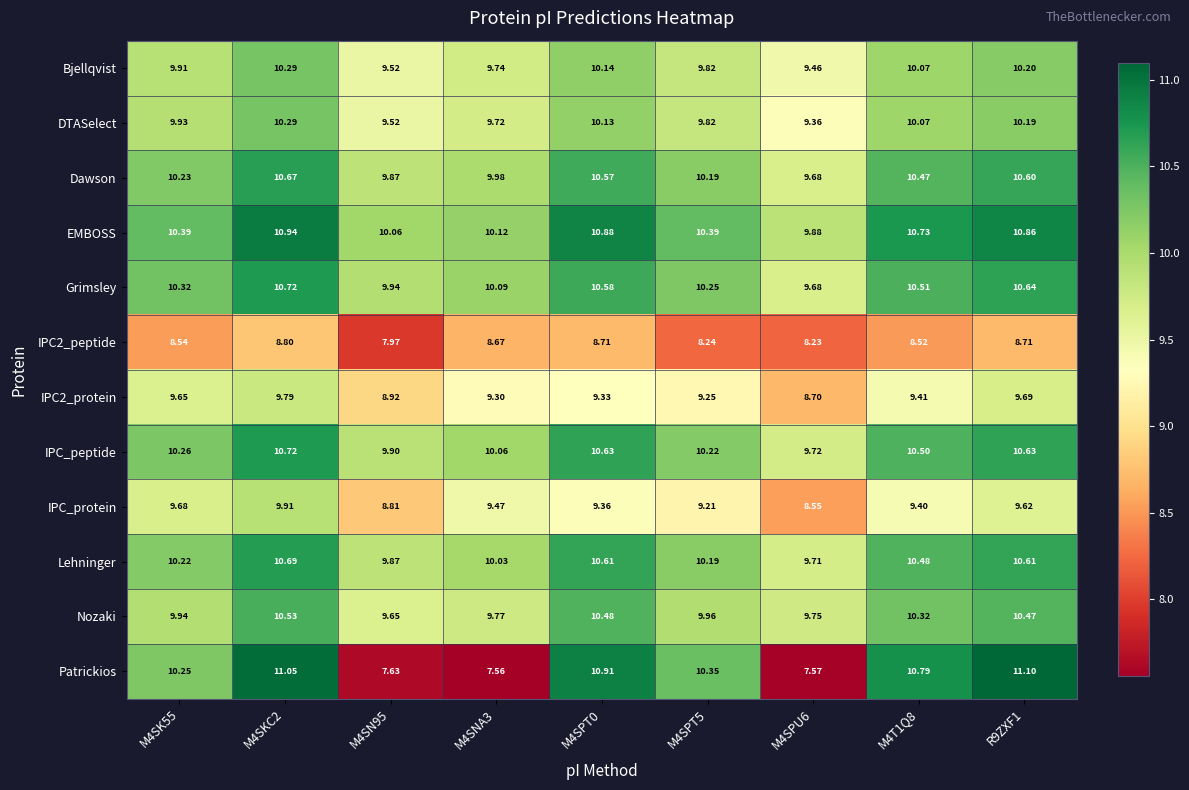

Is the value of Nozaki at M4SPT0 greater than the value of IPC_protein at M4SK55?

Yes